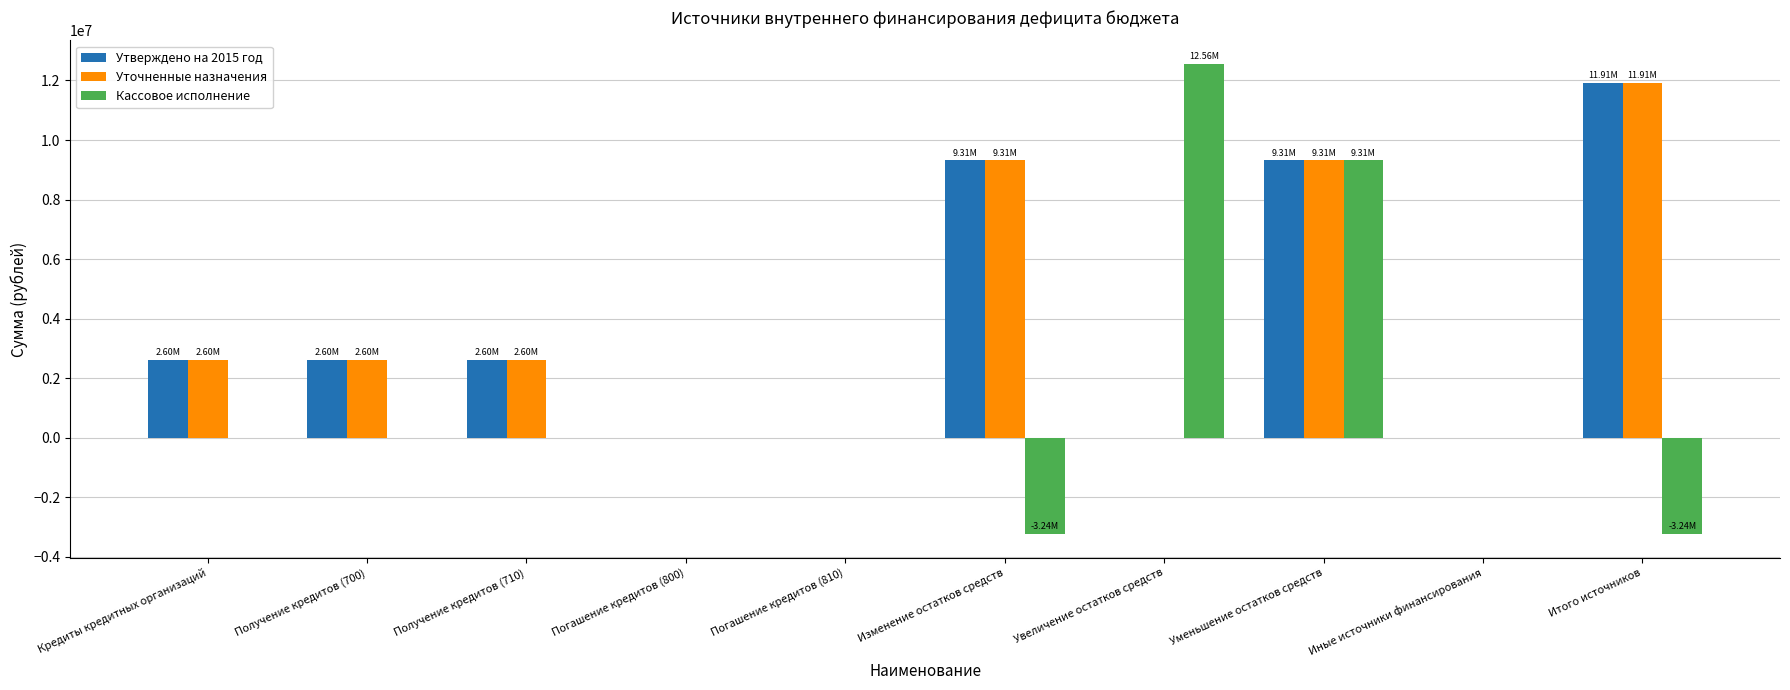

Which series has the widest spread of values?

Кассовое исполнение